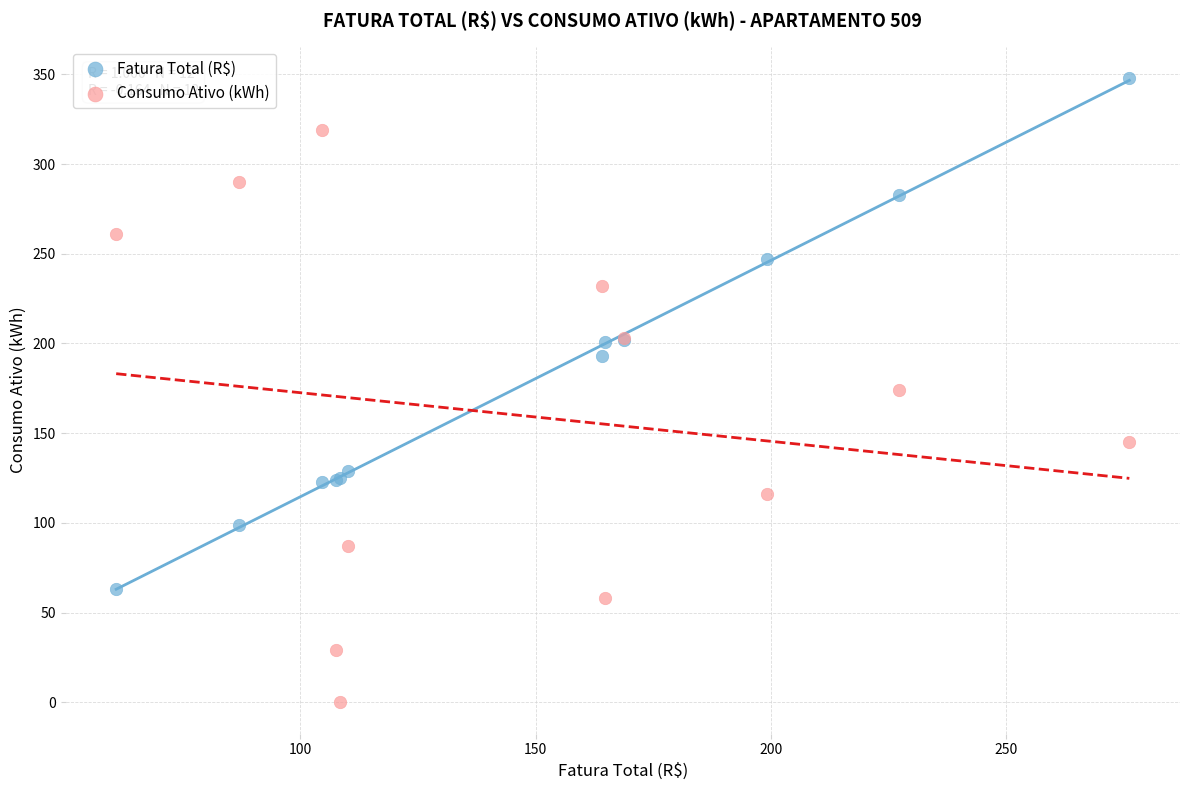

Which series reaches the minimum Y coordinate?

Consumo Ativo (kWh)